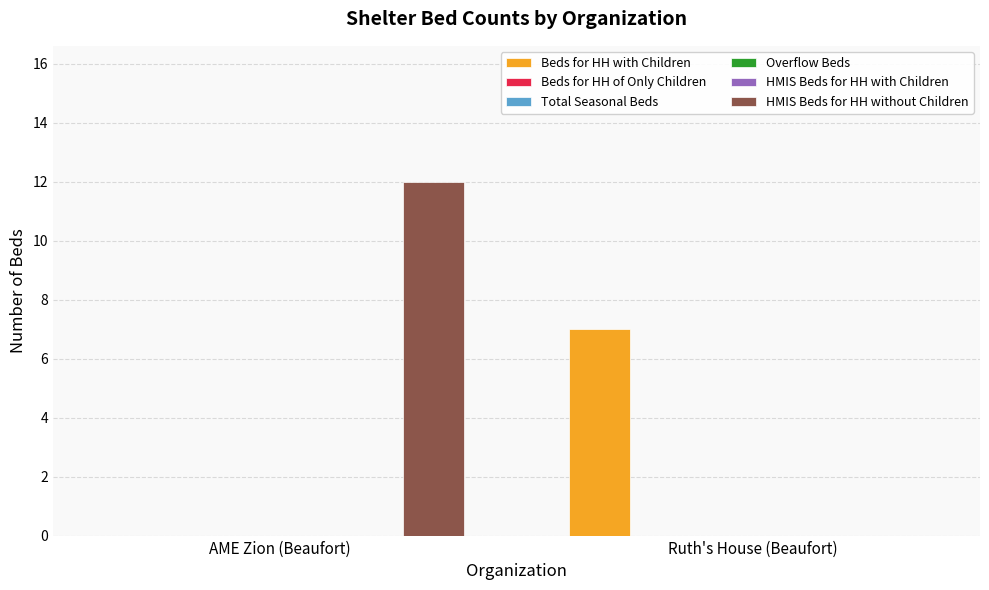

How many distinct data groups are displayed?

6